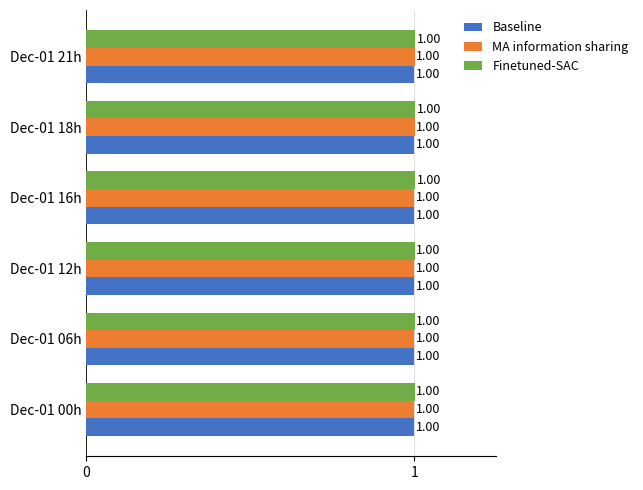

What is the average value of the Finetuned-SAC series?

1.0